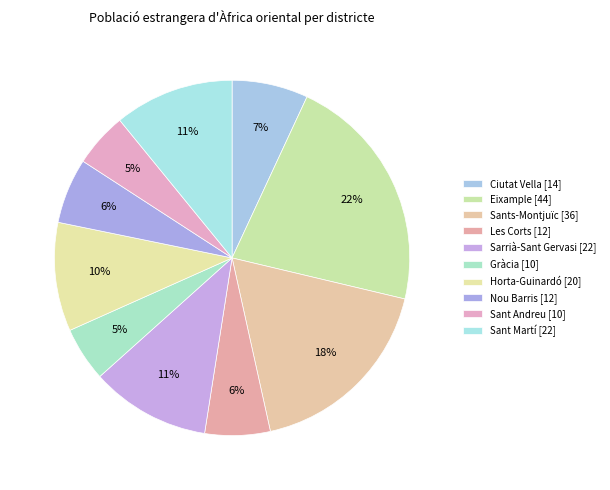

To the nearest percent, what portion does Sarrià-Sant Gervasi represent?

11%